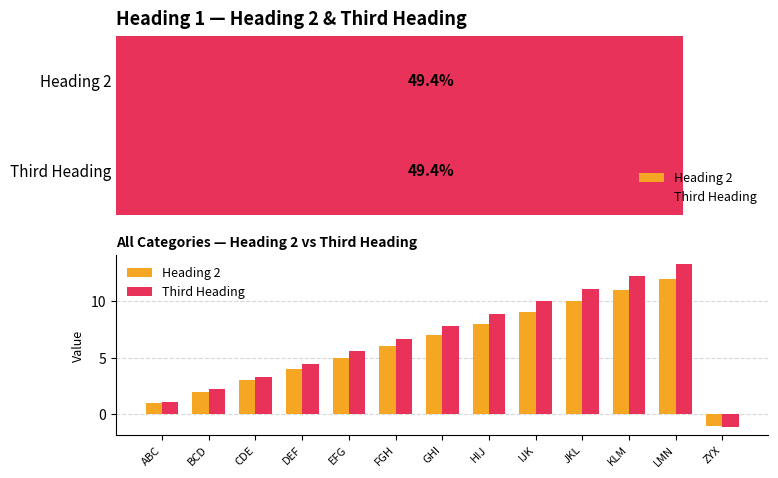

Where is Heading 2 nearest to the value 5?

EFG